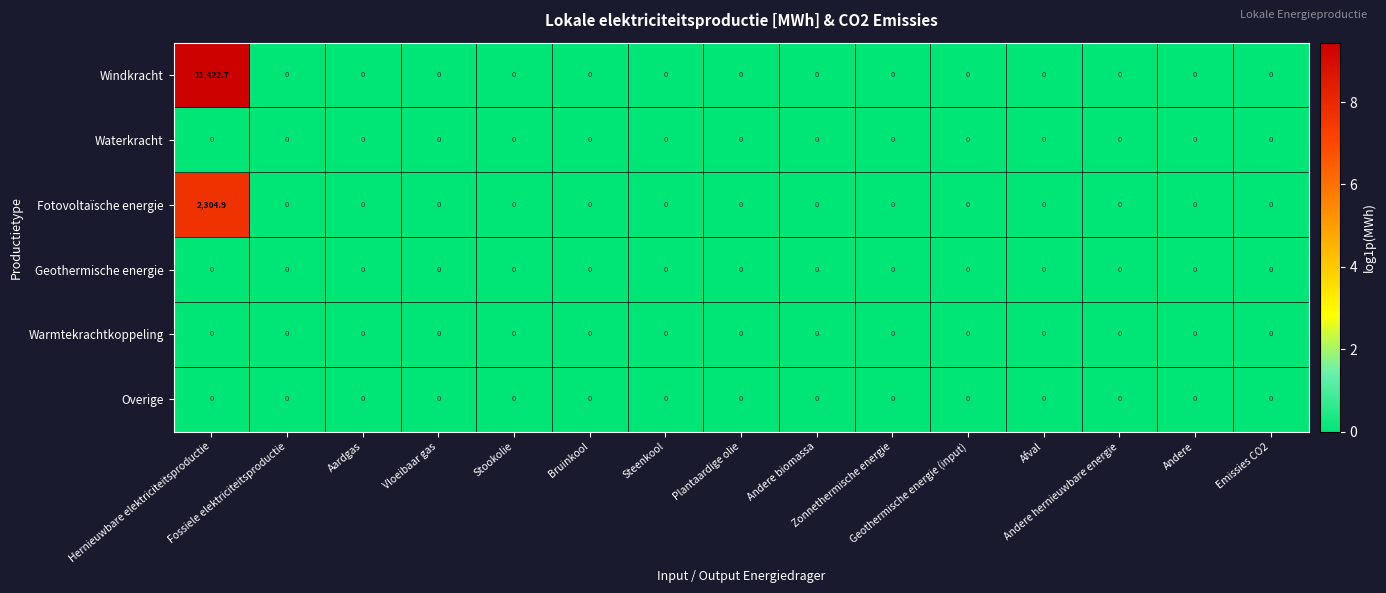

Which series has the widest spread of values?

Windkracht